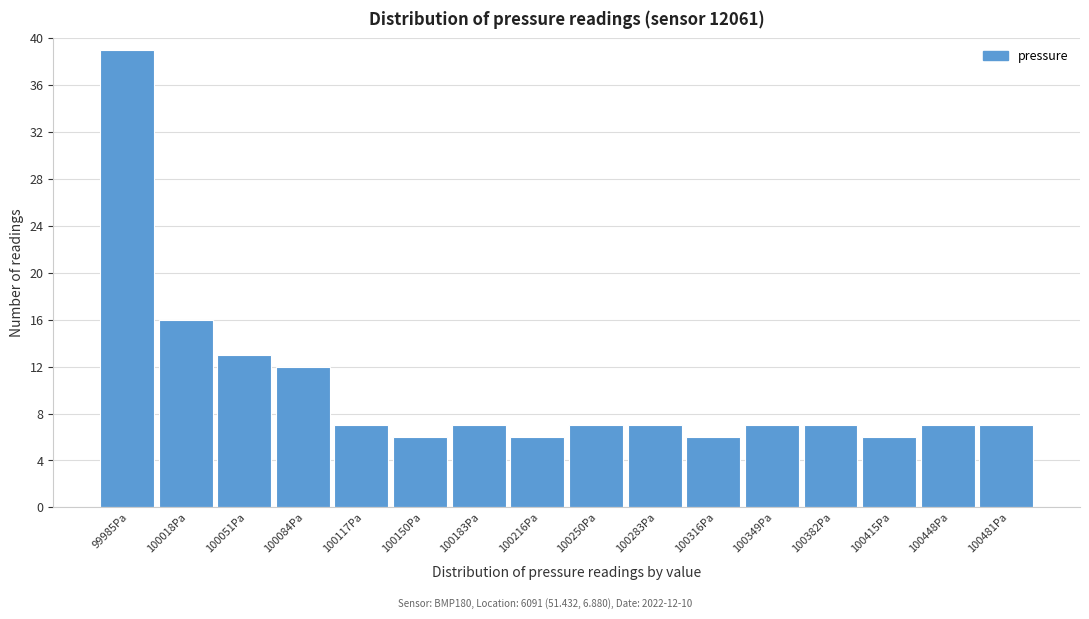

Reading left to right, extract all data points from this chart.

99985Pa=39	100018Pa=16	100051Pa=13	100084Pa=12	100117Pa=7	100150Pa=6	100183Pa=7	100216Pa=6	100250Pa=7	100283Pa=7	100316Pa=6	100349Pa=7	100382Pa=7	100415Pa=6	100448Pa=7	100481Pa=7